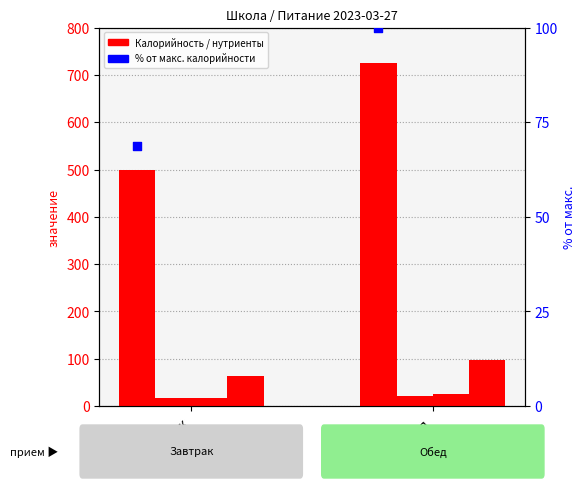

Which series has the widest spread of Y values?

Калорийность